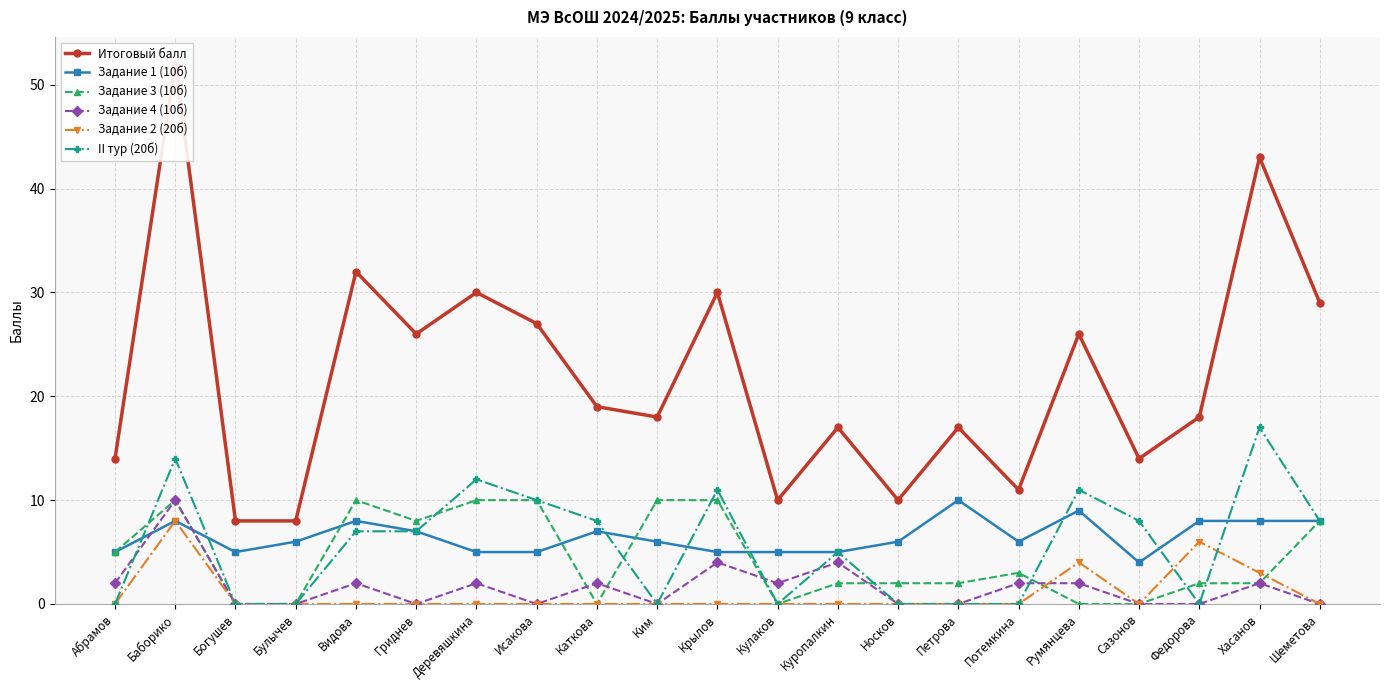

At which label does Задание 3 (10б) reach its peak?

Баборико